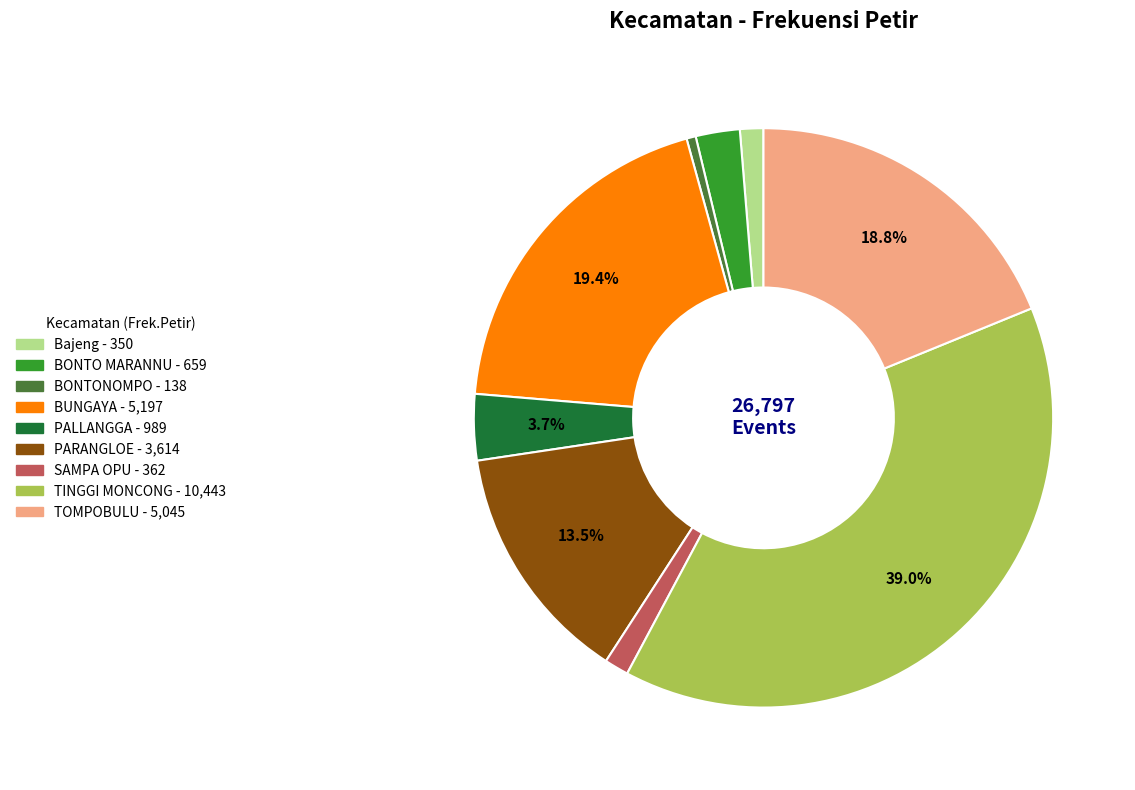

To the nearest percent, what is the difference between the largest and smallest slice percentages?

38%